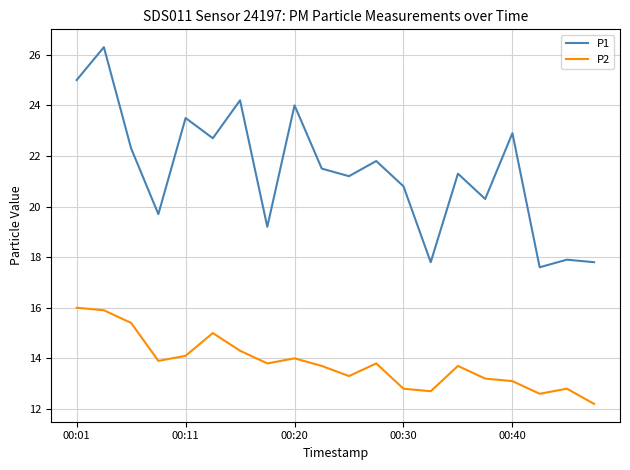

What is the maximum value shown in the chart?

26.3